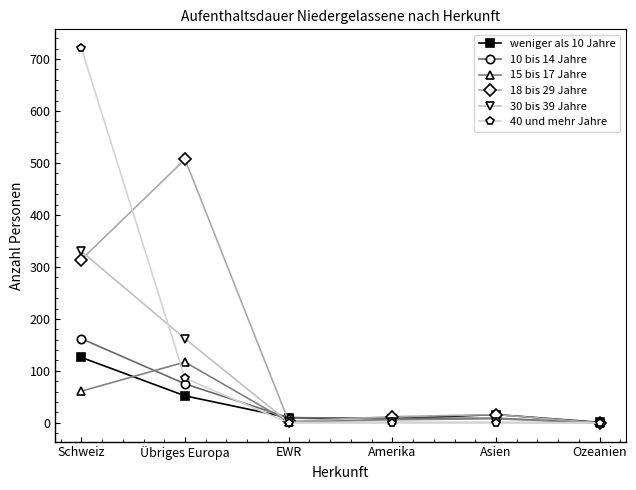

At which category is the sum across all series the highest?

Schweiz